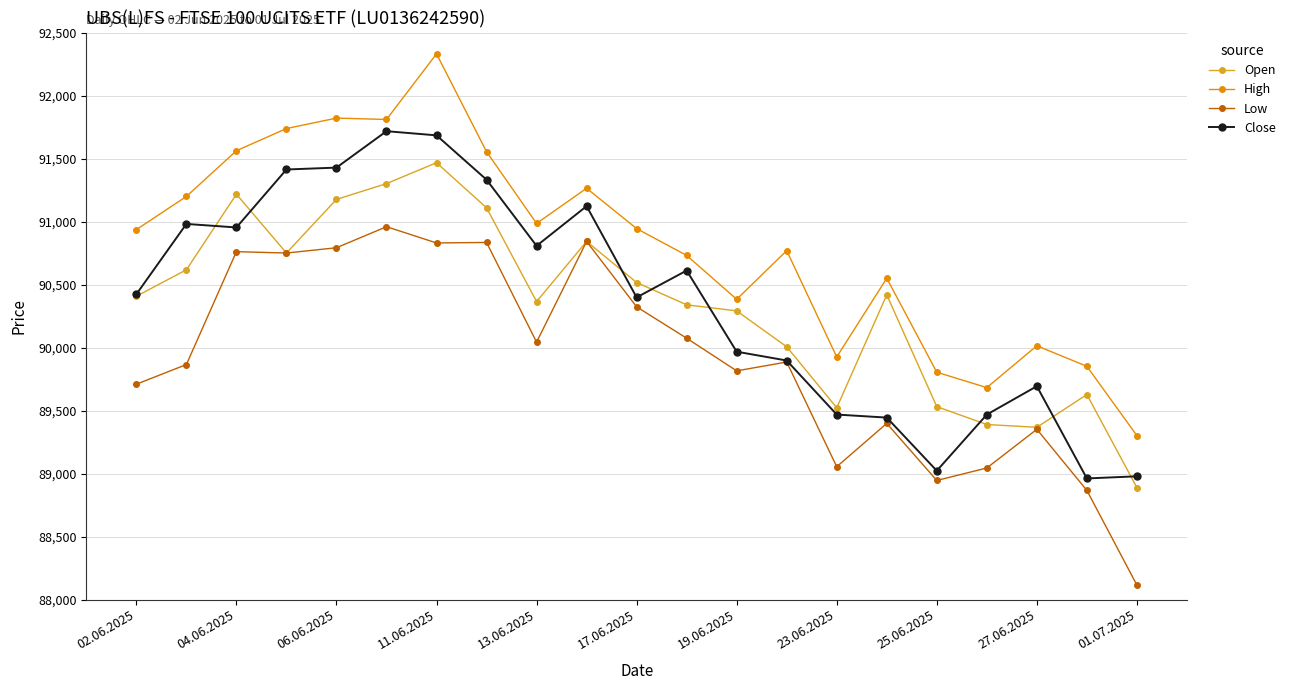

What is the minimum value for High?

89301